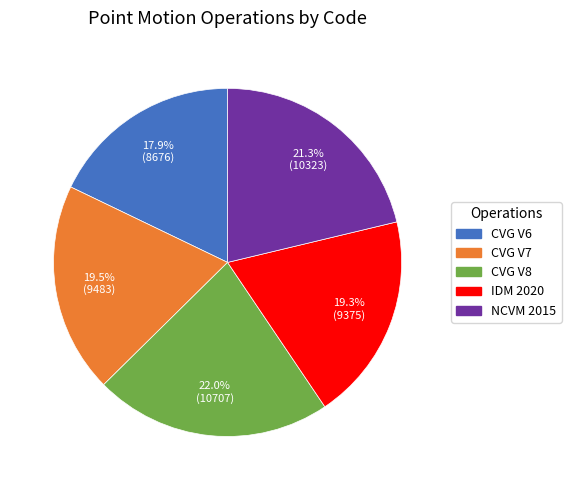

Does any single category account for the majority?

No